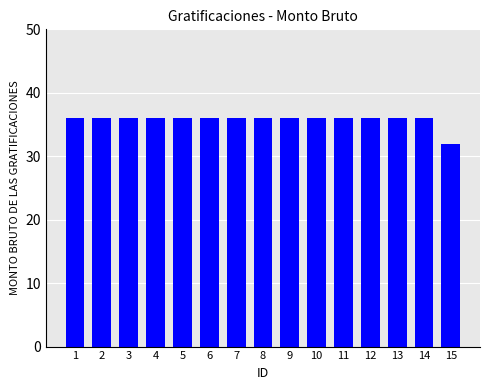

Approximately how many times larger is the value at 5 compared to 3?

1.0